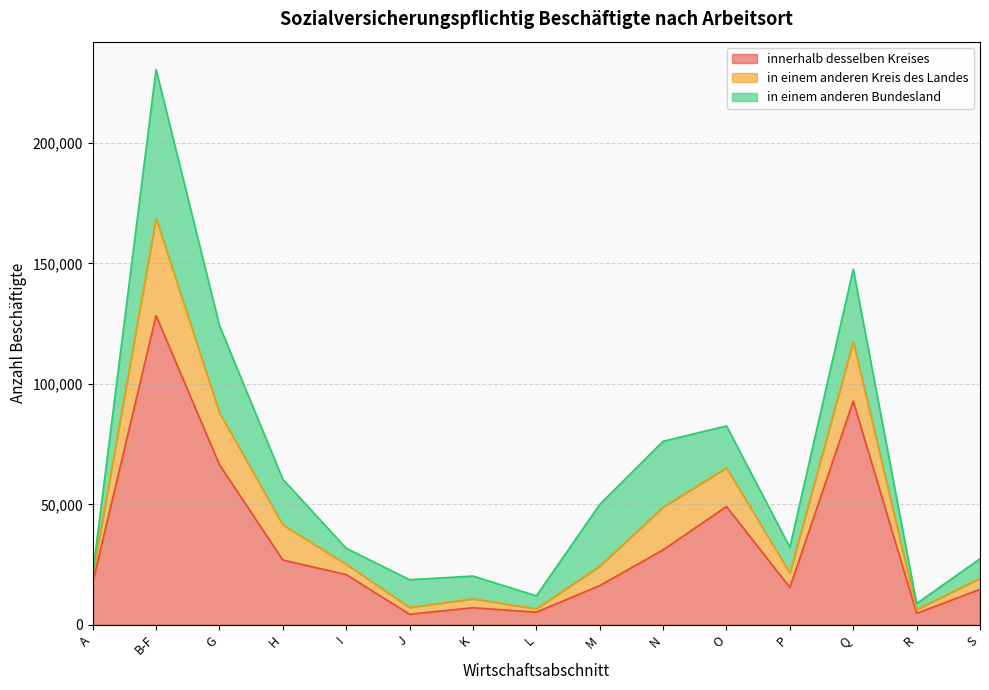

At which label does in einem anderen Kreis des Landes first exceed 32179?

B-F